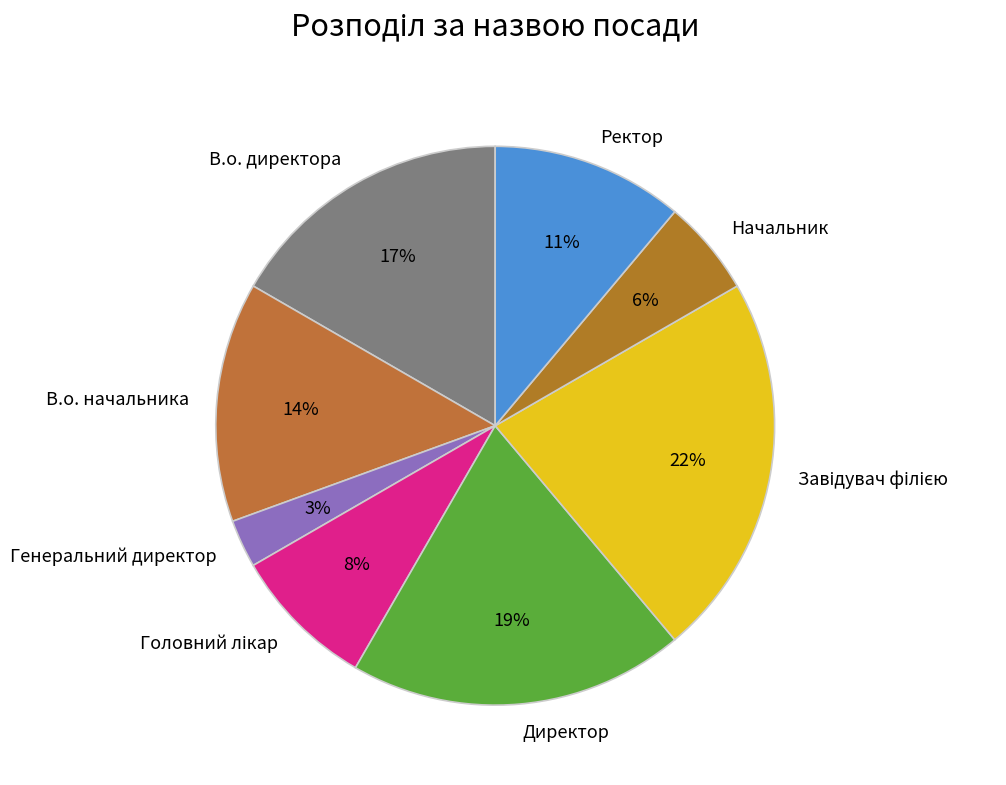

Is the sum of В.о. директора and Ректор greater than half?

No